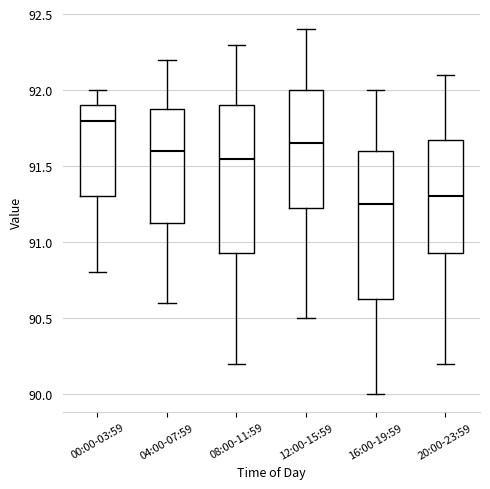

Which box's median line is the highest?

00:00-03:59